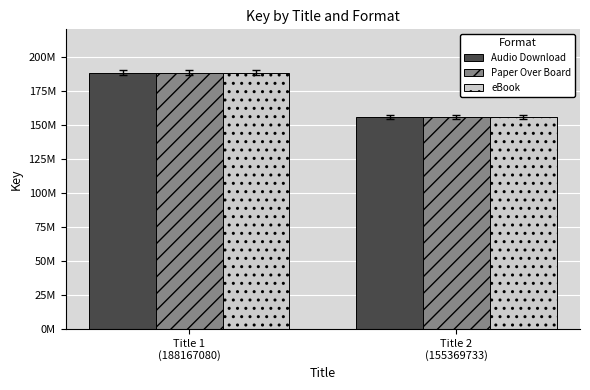

Rank the categories by eBook value from highest to lowest.

Title 1
(188167080), Title 2
(155369733)